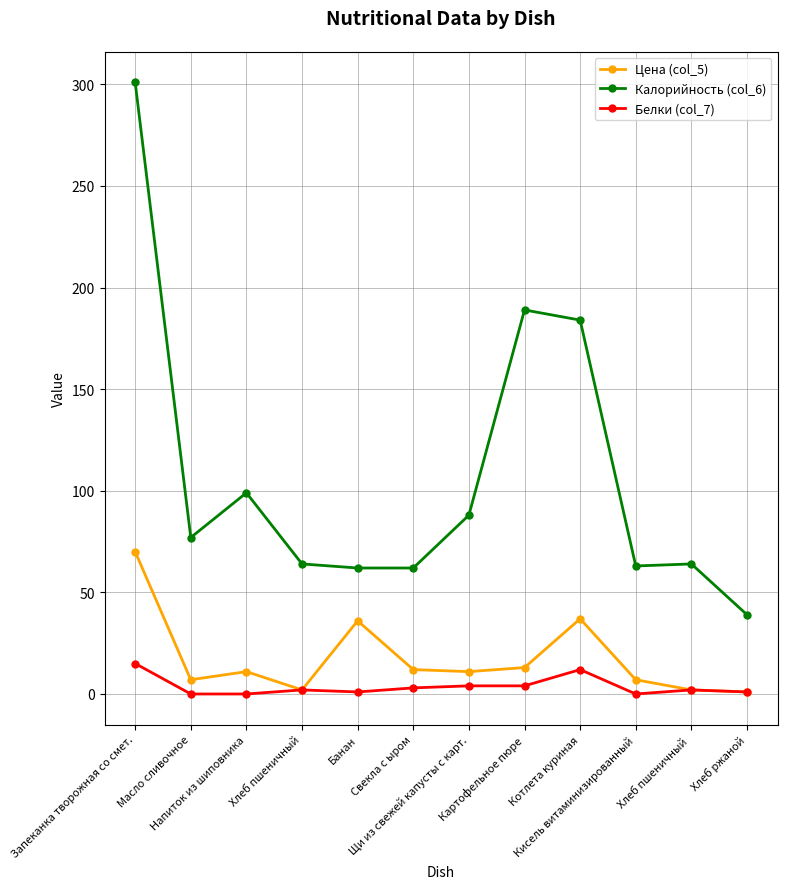

Count the number of data series in this chart.

3